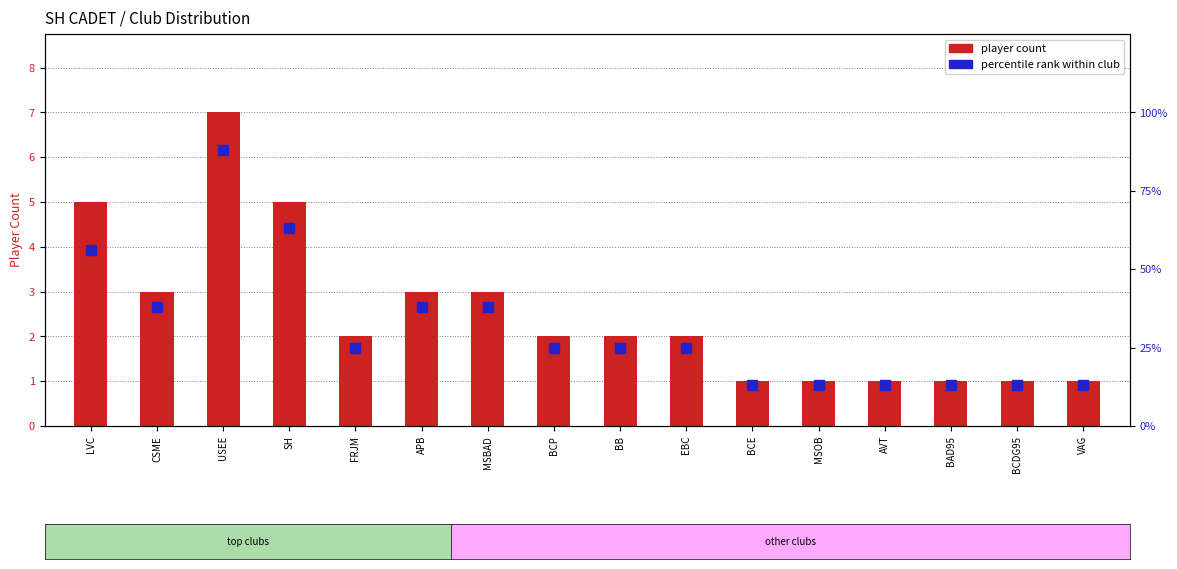

What are all the series names shown in the legend?

player count, percentile rank within club